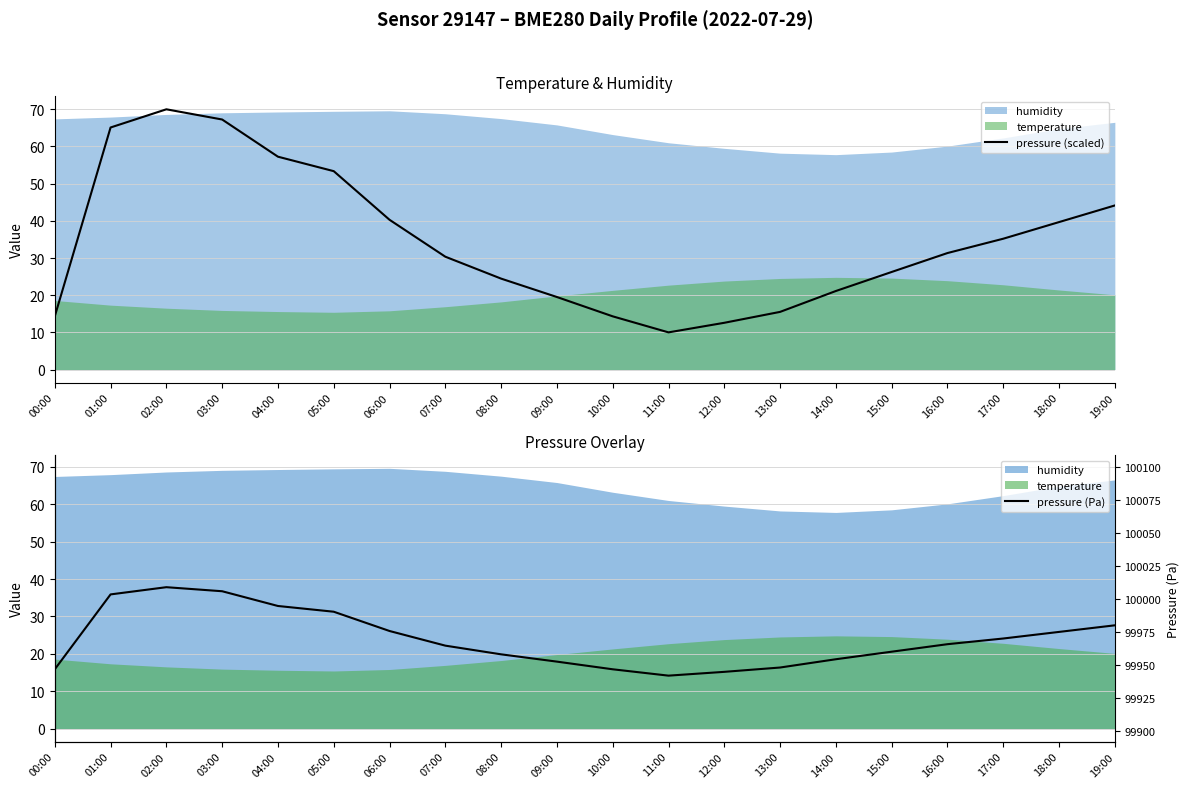

True or false: pressure (scaled) and pressure (Pa) cross at least once.

False